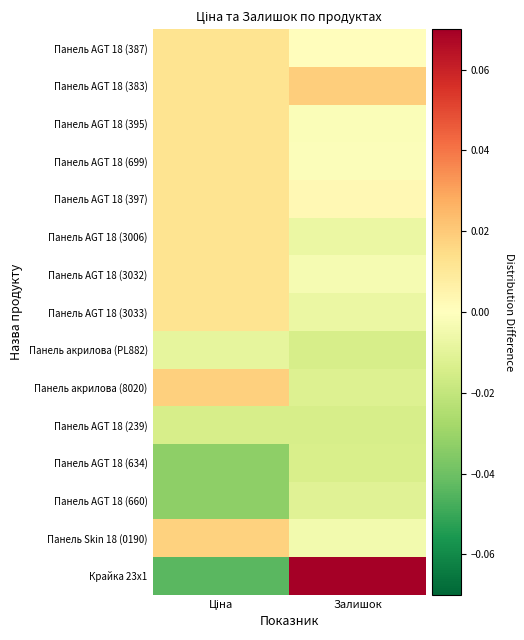

Count the number of data series in this chart.

15